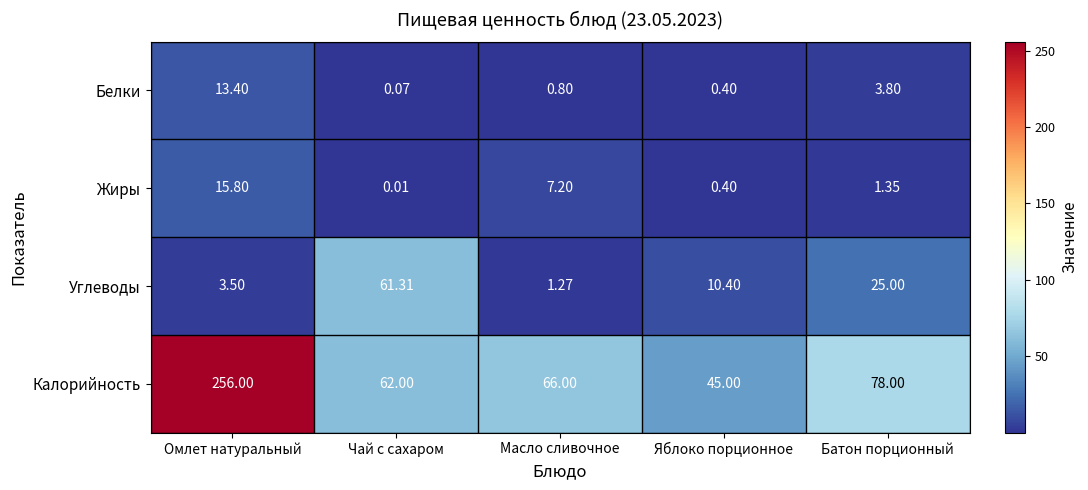

Which category has the highest value in the Калорийность series?

Омлет натуральный